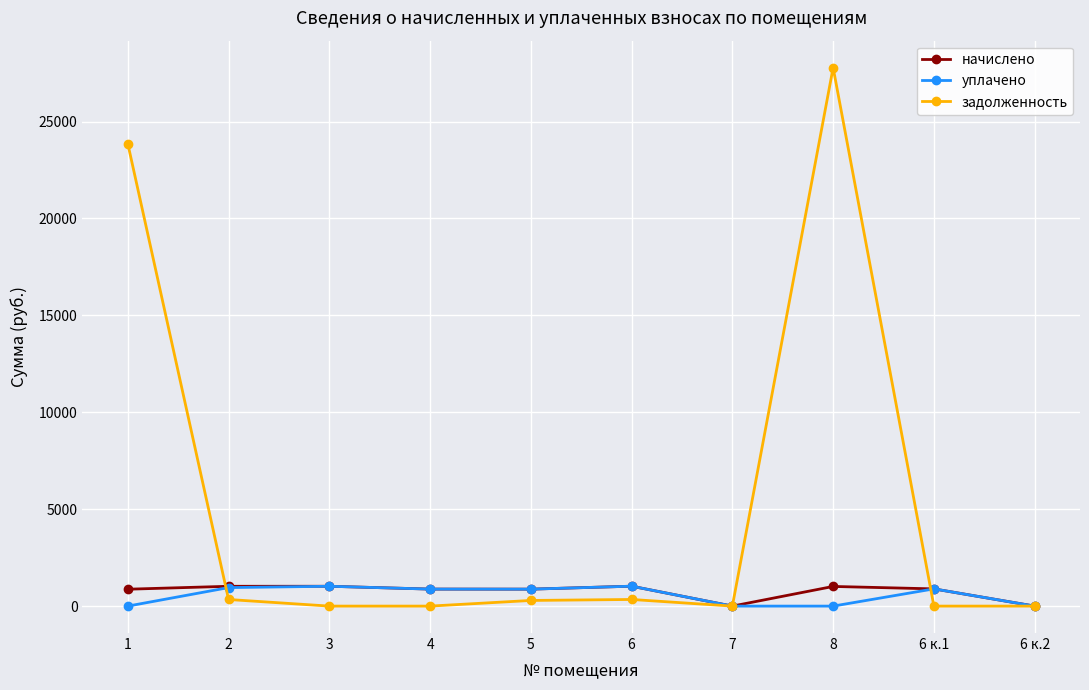

How many distinct data groups are displayed?

3